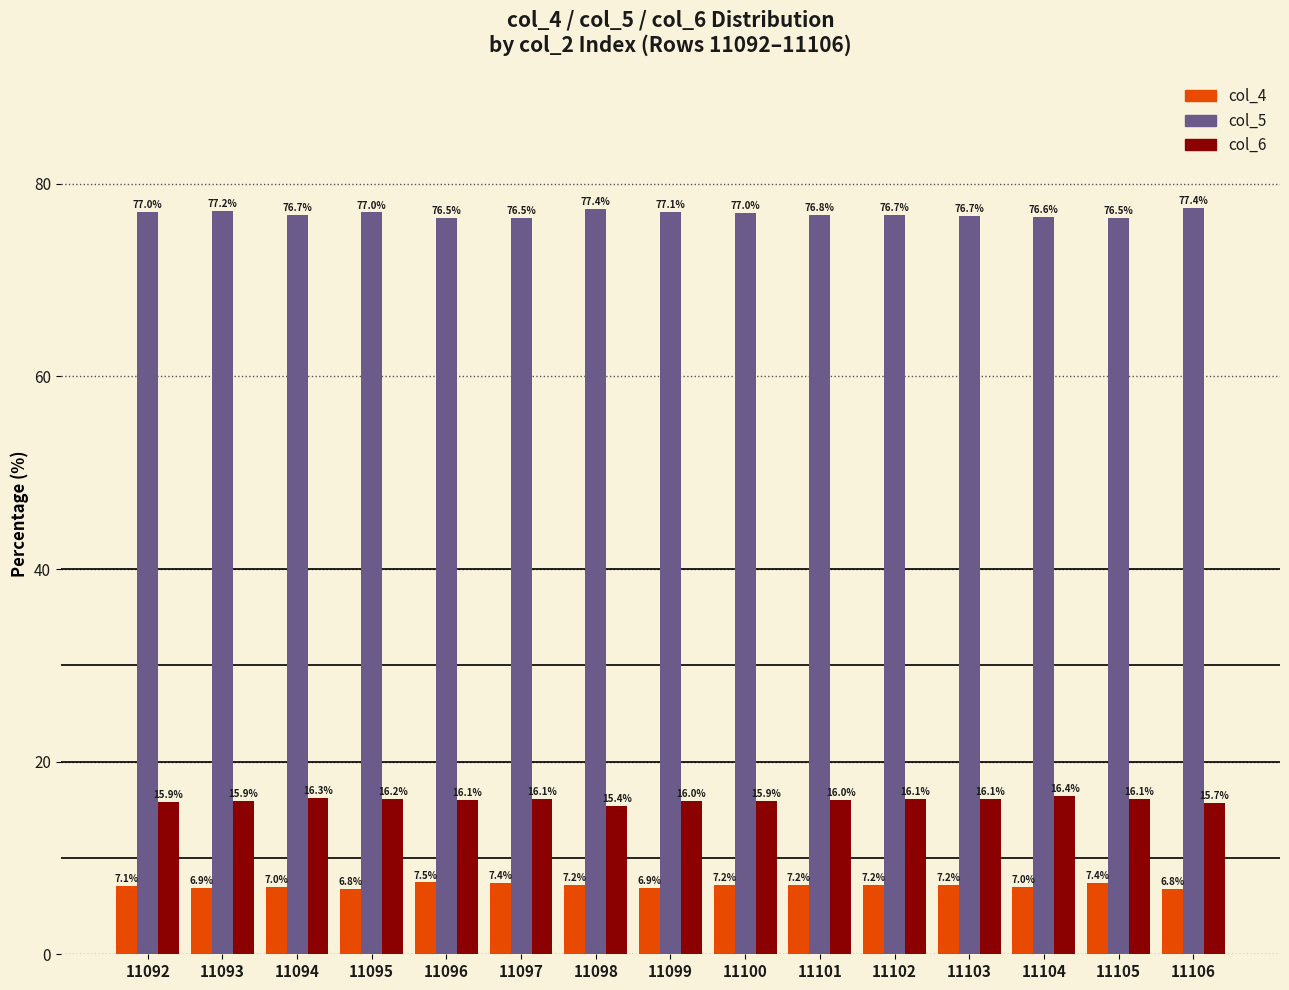

What is the spread (max minus min) of values at 11099?

70.2